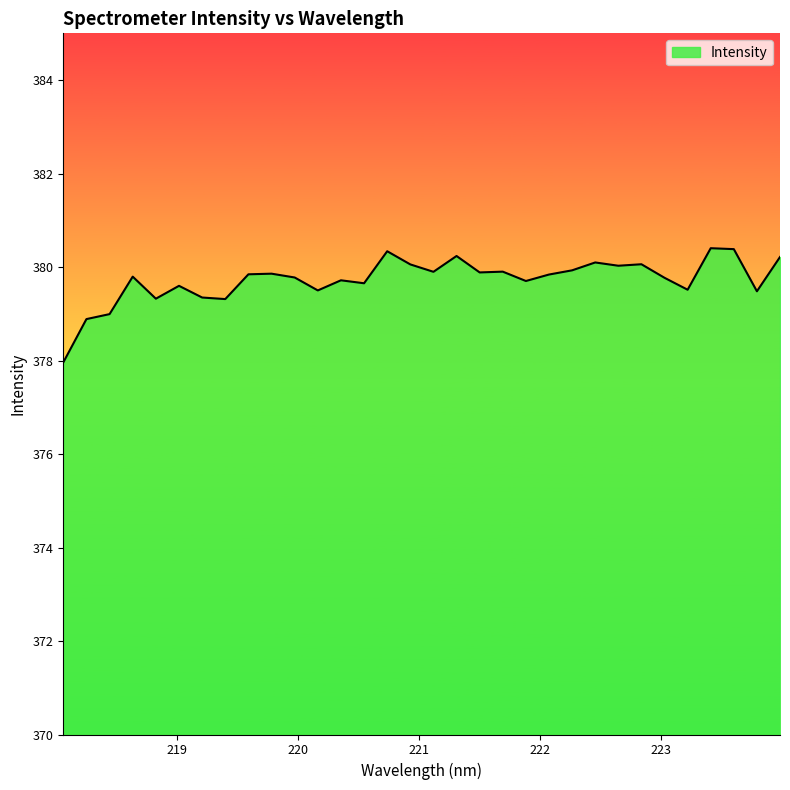

What is the greatest value displayed?

380.4